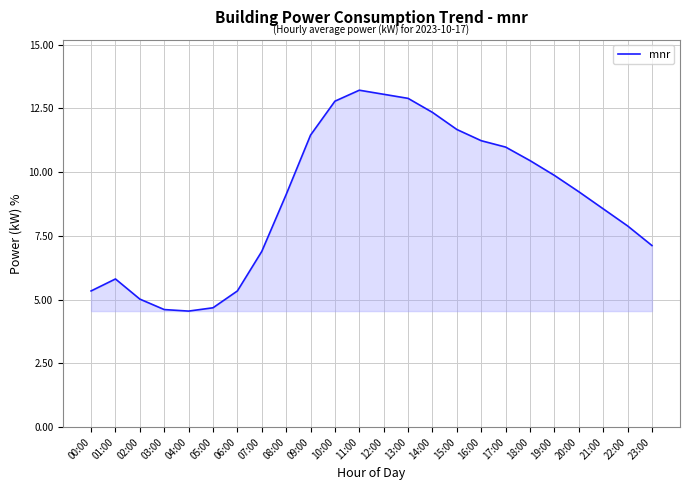

What is the difference between the maximum and minimum values?

8.7